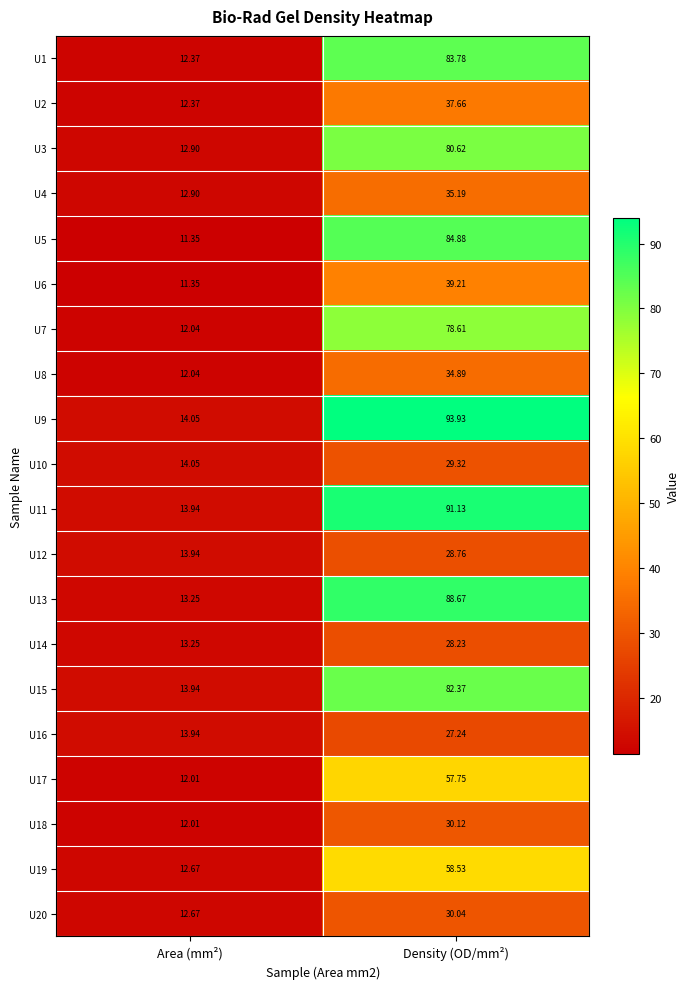

At which label does U11 reach its minimum?

Area (mm²)